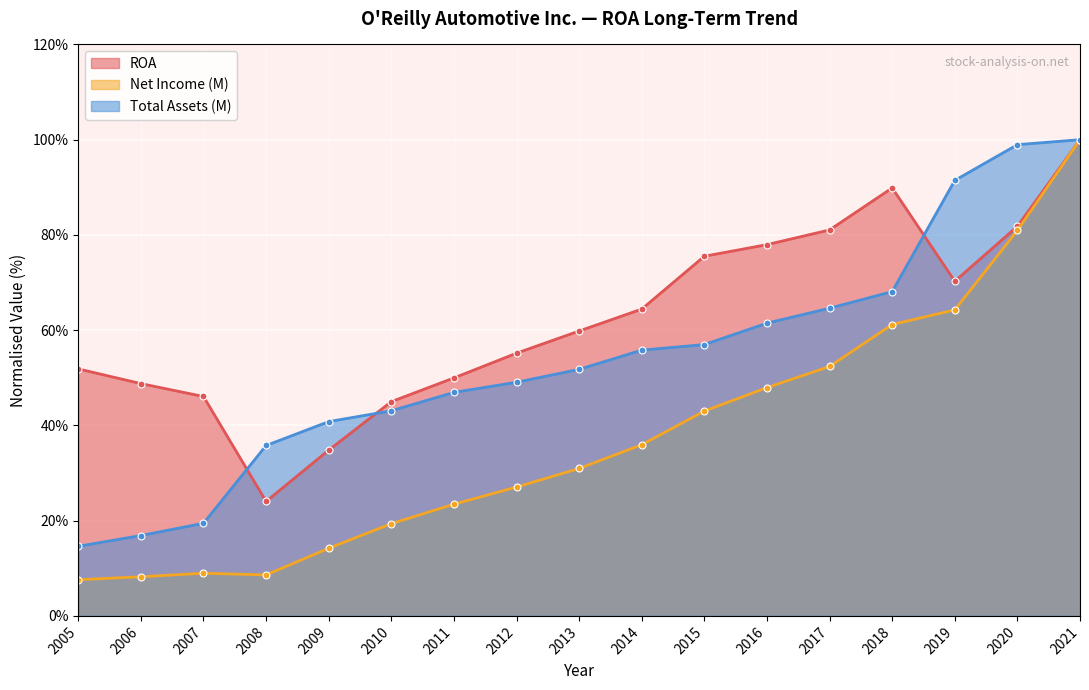

What is the sum of all Total Assets (M) values?

915.8